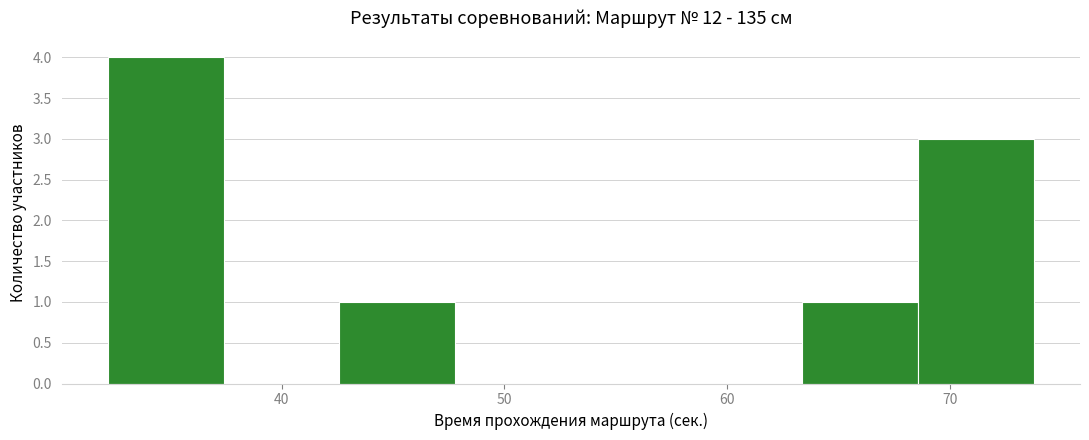

Reading left to right, transcribe this chart: for each bar, give the range it covers on the x-axis and its height. Neither the bar edges nor the heights are printed on the chart, so give them approximately, as read against the axes.

32 to 37: 4
37 to 43: 0
43 to 48: 1
48 to 53: 0
53 to 58: 0
58 to 63: 0
63 to 69: 1
69 to 74: 3